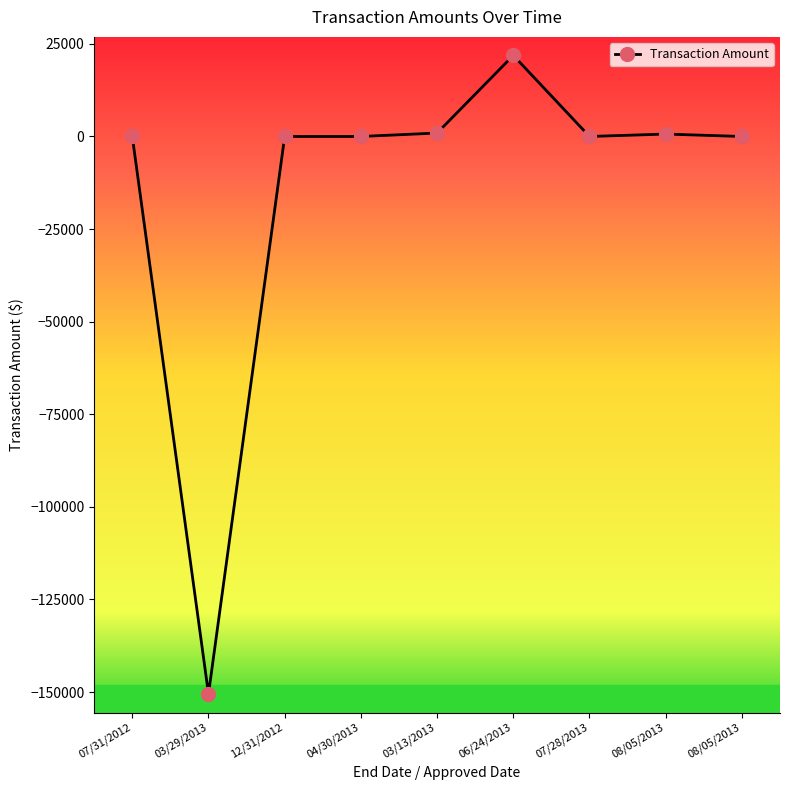

What is the sum of all values?

-127053.0